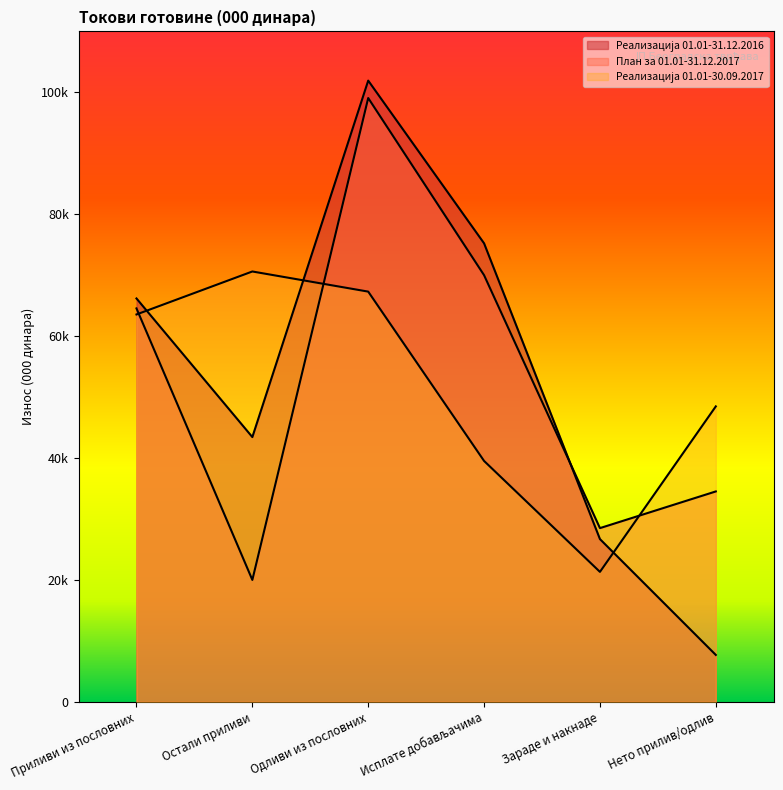

Does the chart display data point markers on the line(s)?

No